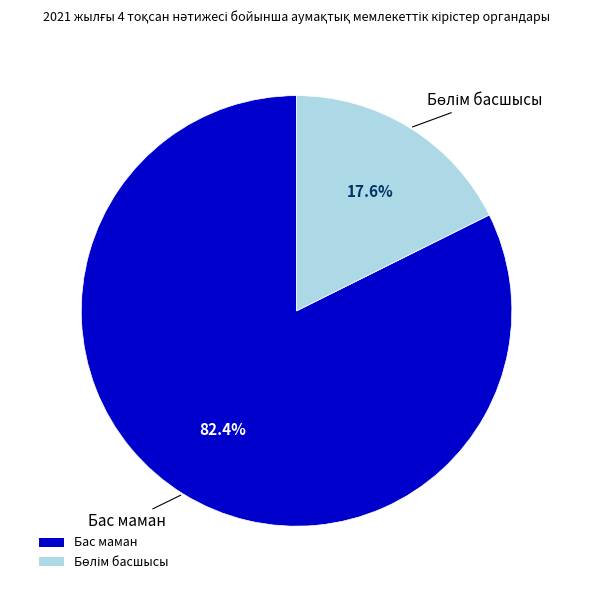

How many slices are in this pie chart?

2